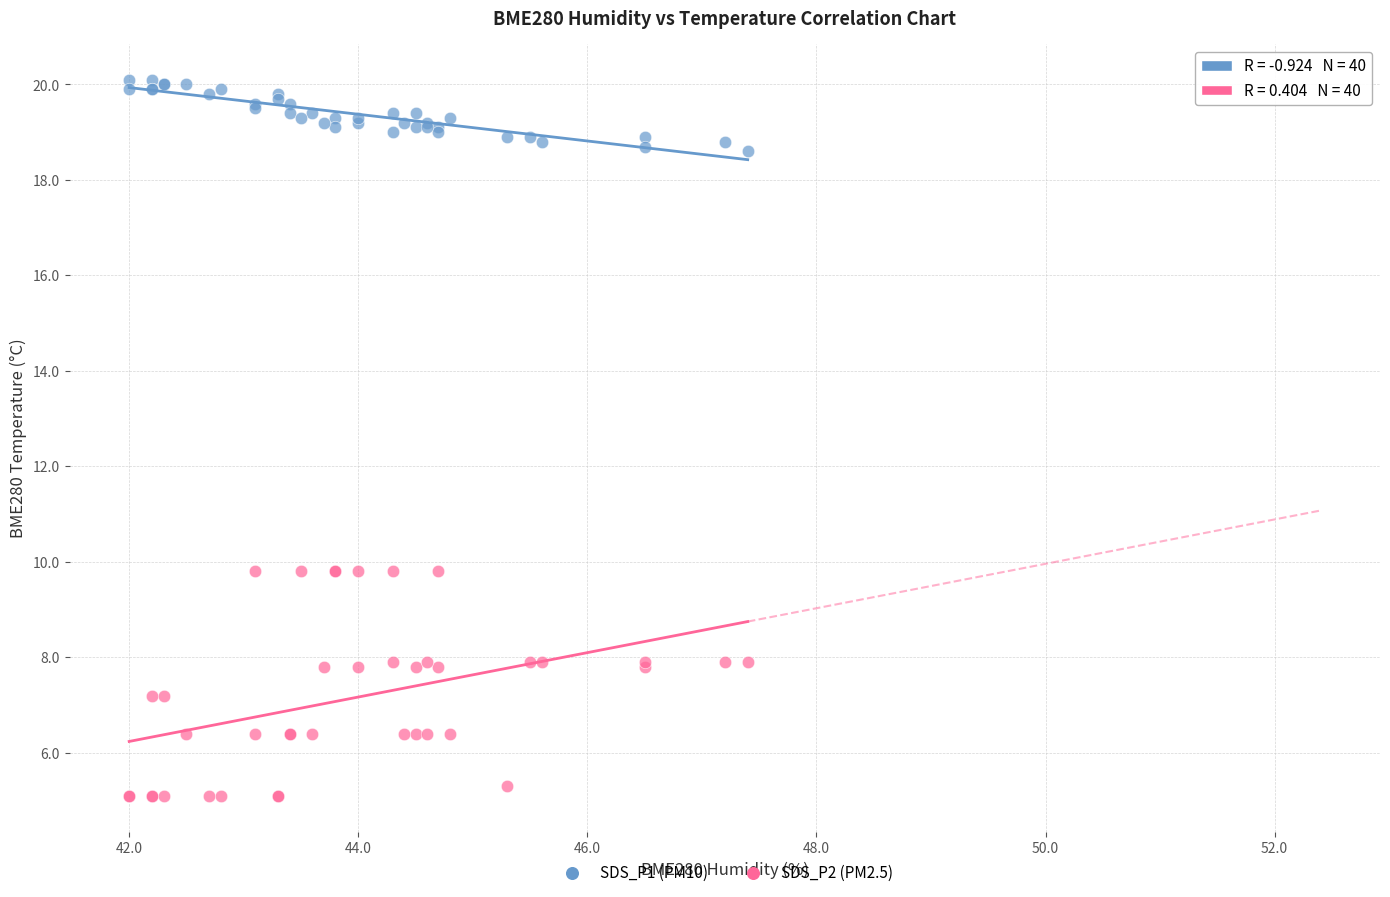

Which series reaches the minimum Y coordinate?

SDS_P2 (PM2.5)